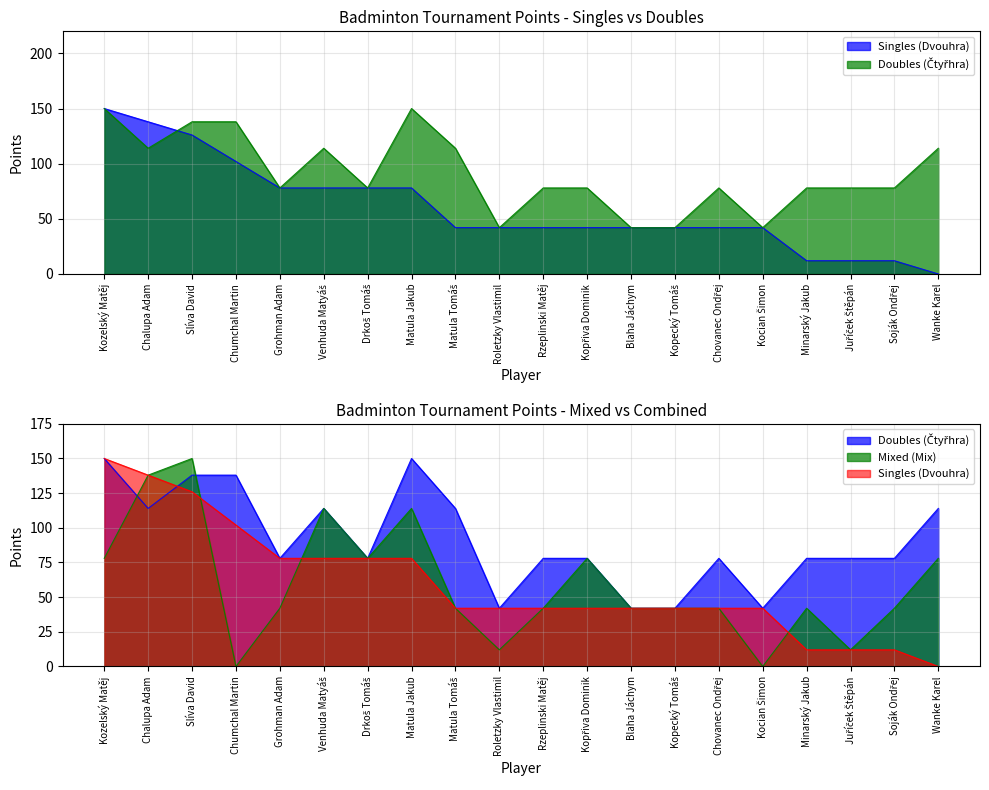

What is the difference between the second highest and second lowest values in the Singles (Dvouhra) series?

126